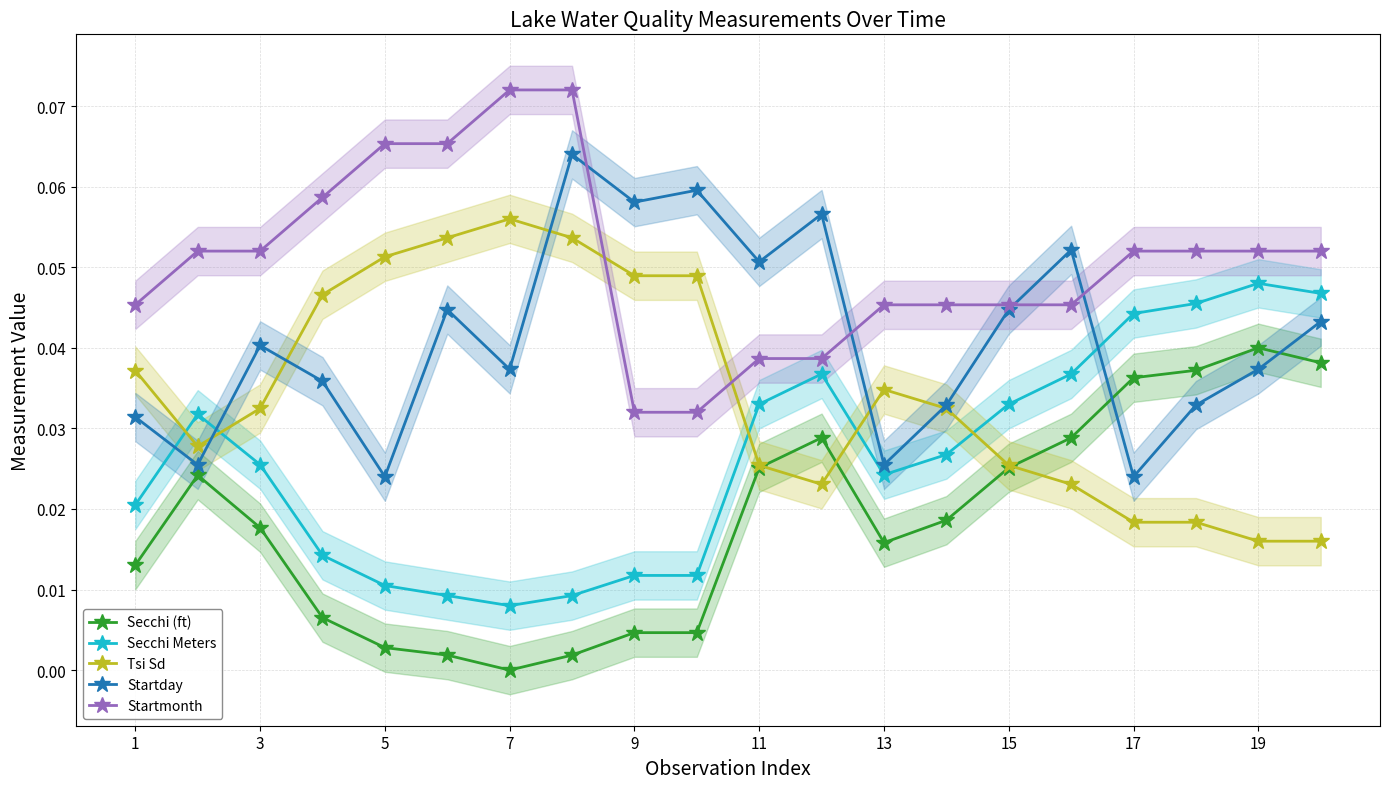

True or false: Secchi Meters and Secchi (ft) intersect in this chart.

False